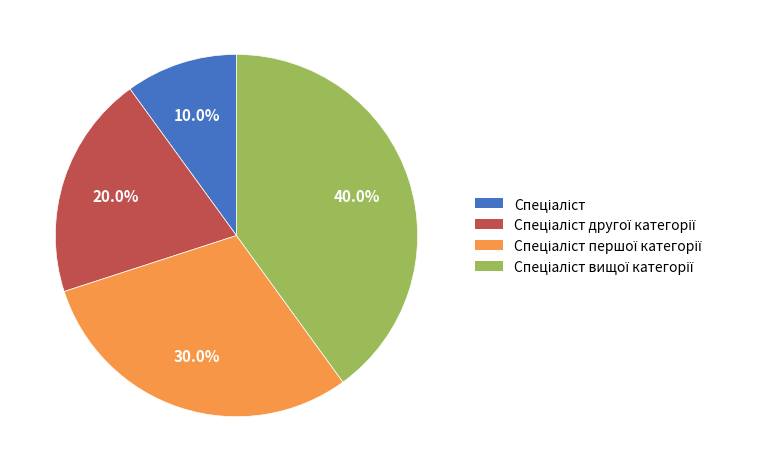

Is there a majority slice in this chart?

No